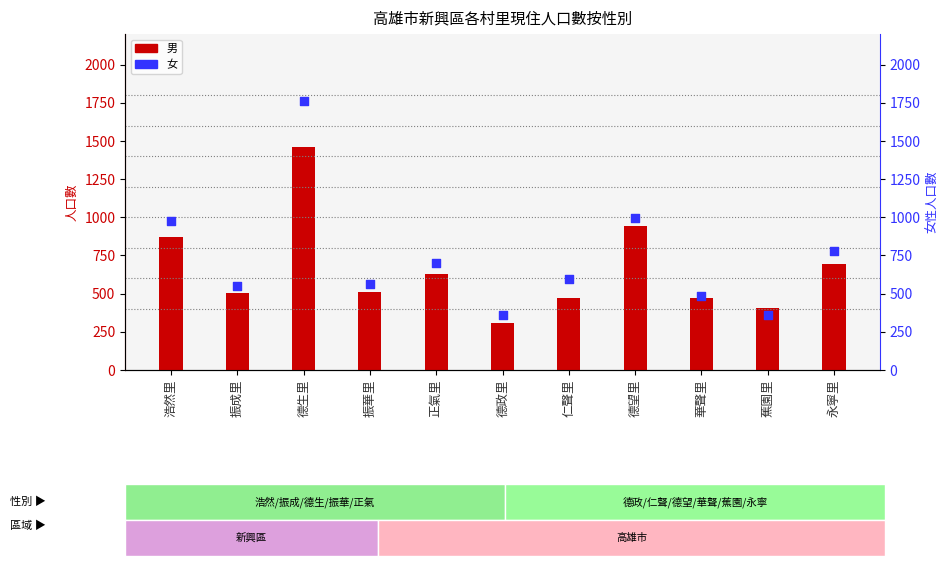

Is the value of 女 at 永寧里 greater than the value of 男 at 德望里?

No